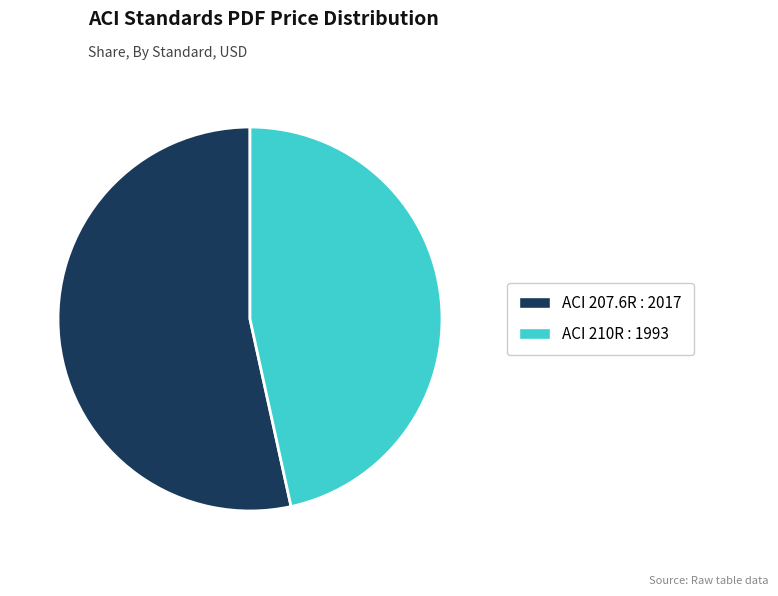

Which category has the smallest portion of the pie?

ACI 210R : 1993